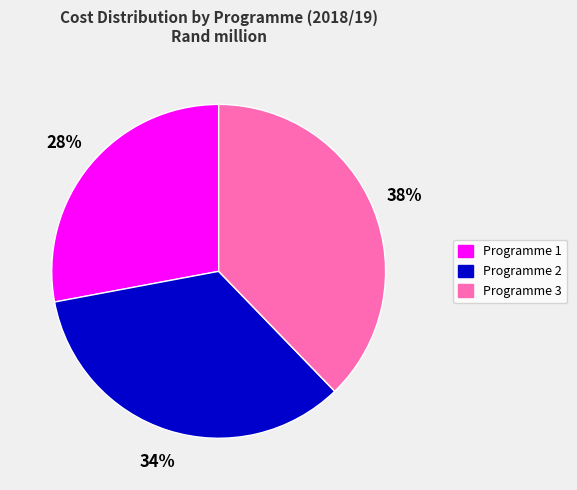

What is the ratio of the value at Programme 1 to the value at Programme 3?

0.7